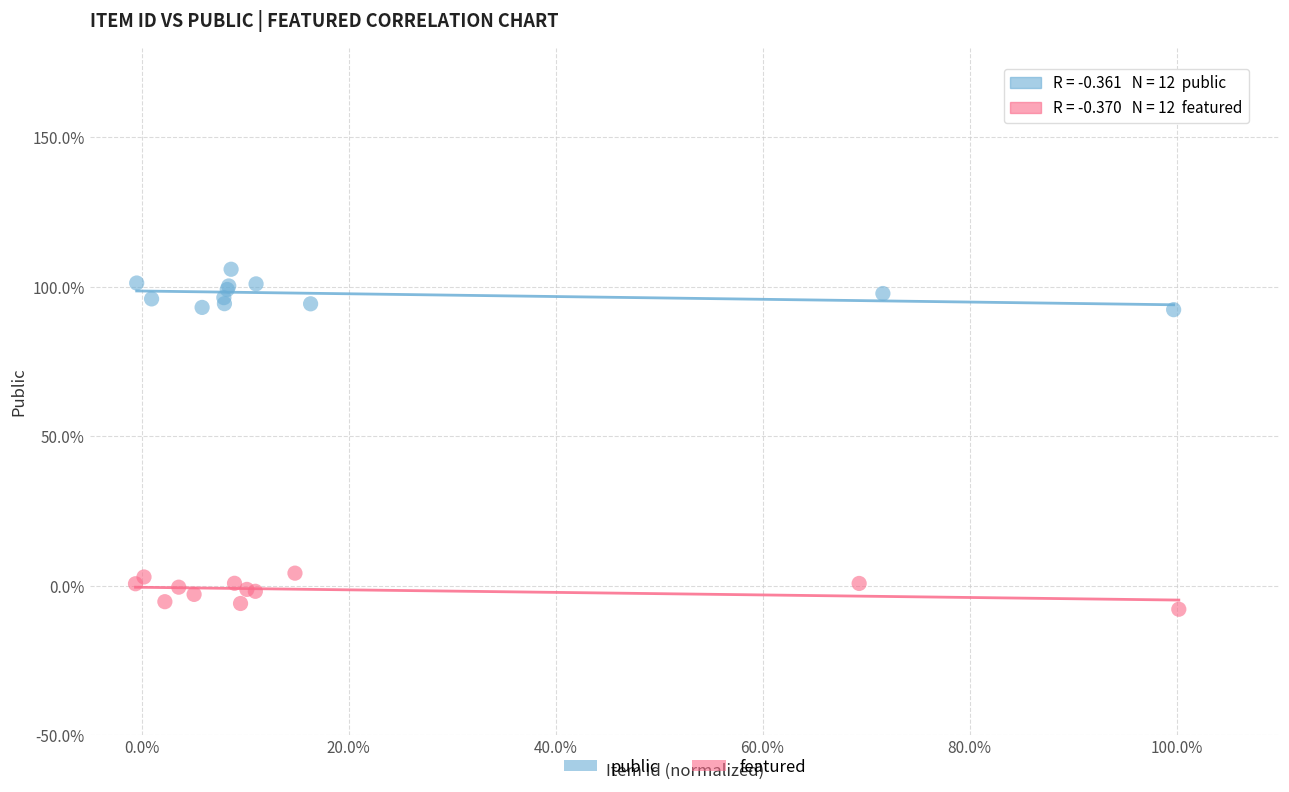

What are all the series names shown in the legend?

public, featured